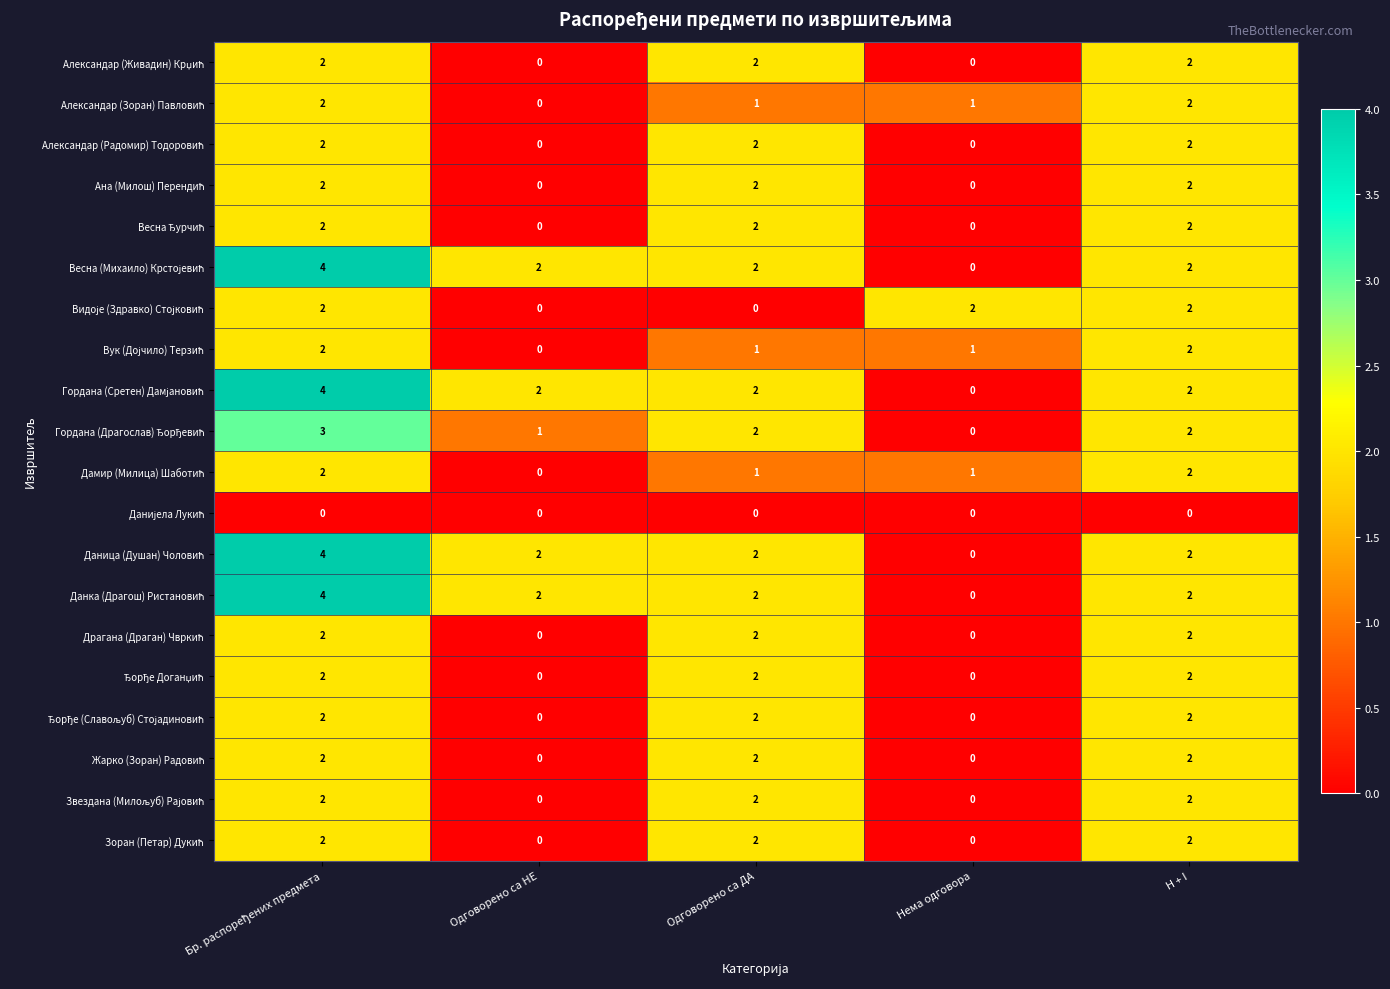

What is the total value across all series at H + I?

38